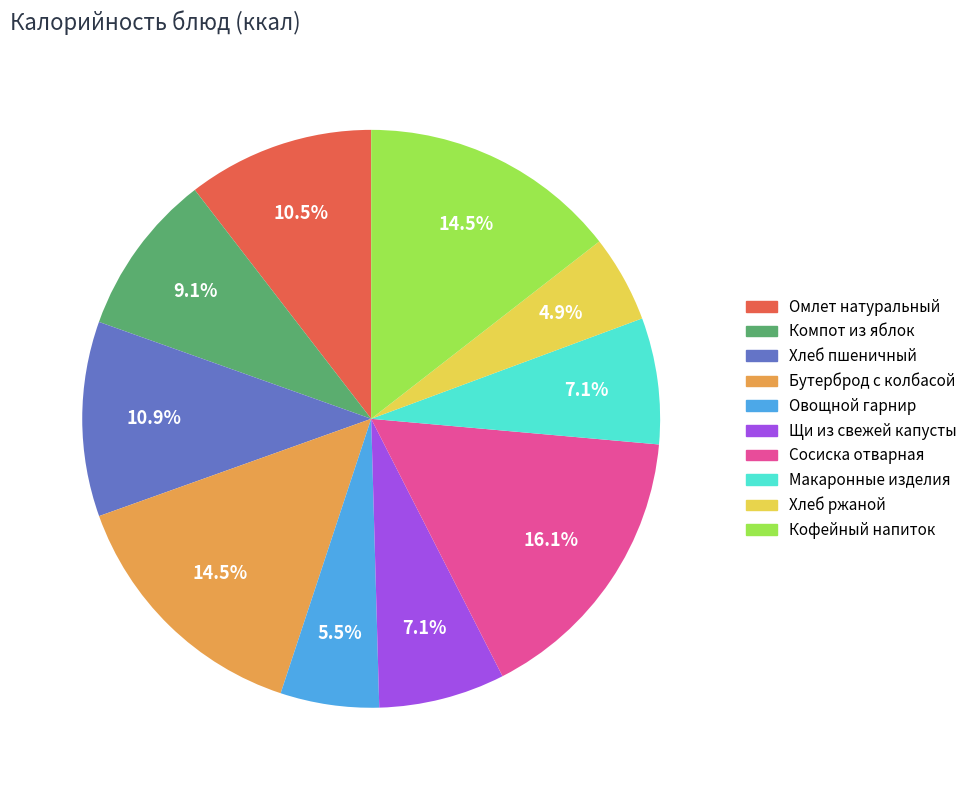

What is the smallest slice in the pie chart?

Хлеб ржаной